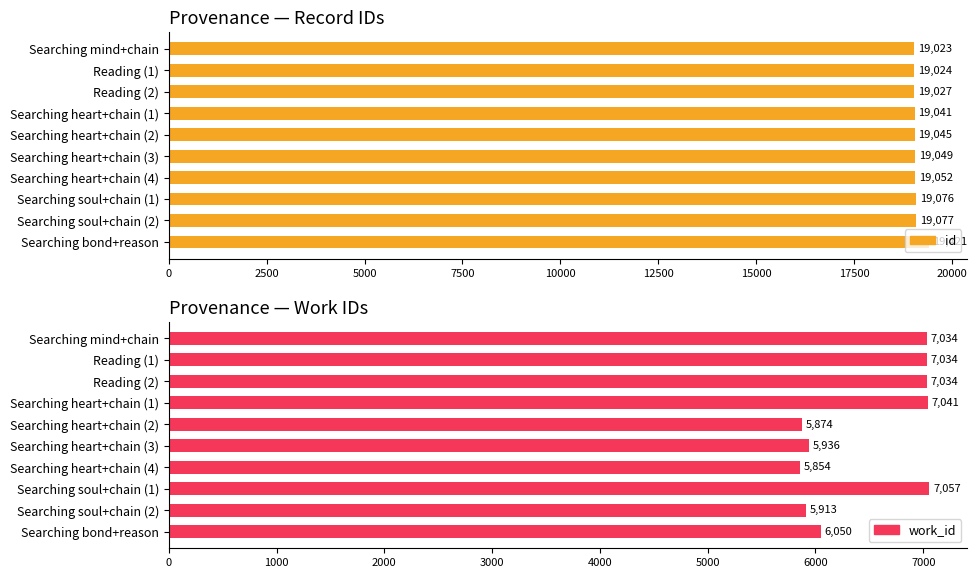

What is the value of the id bar at the 2nd from the left?

19024